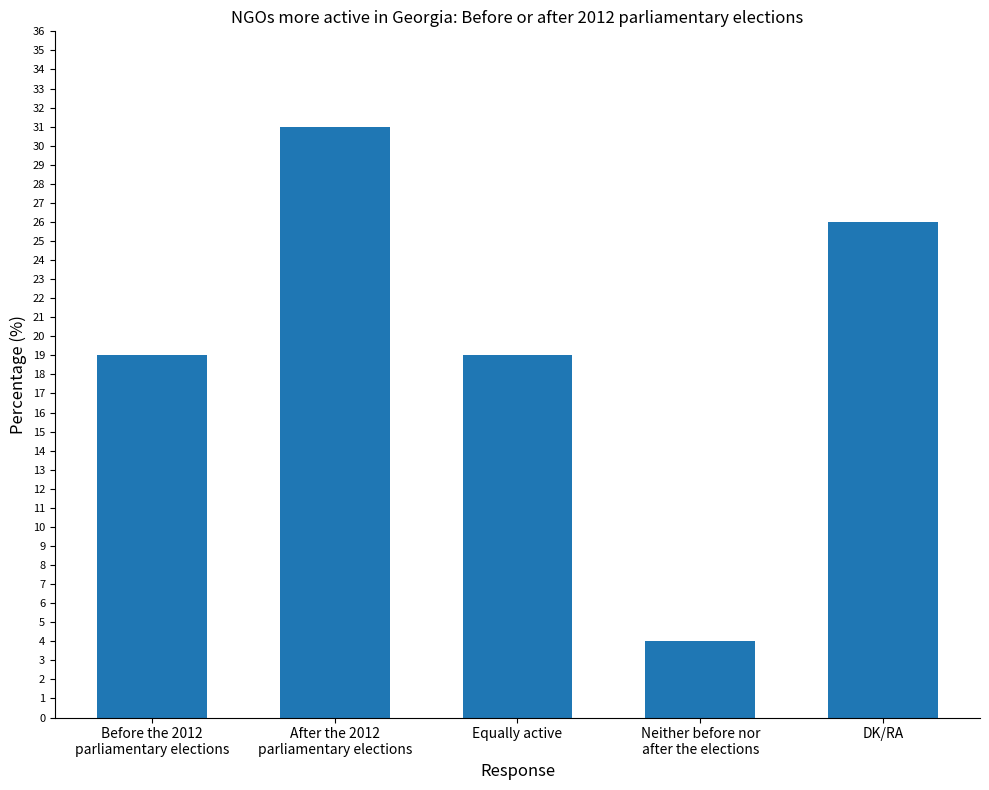

Which has a higher value, Neither before nor
after the elections or Equally active?

Equally active